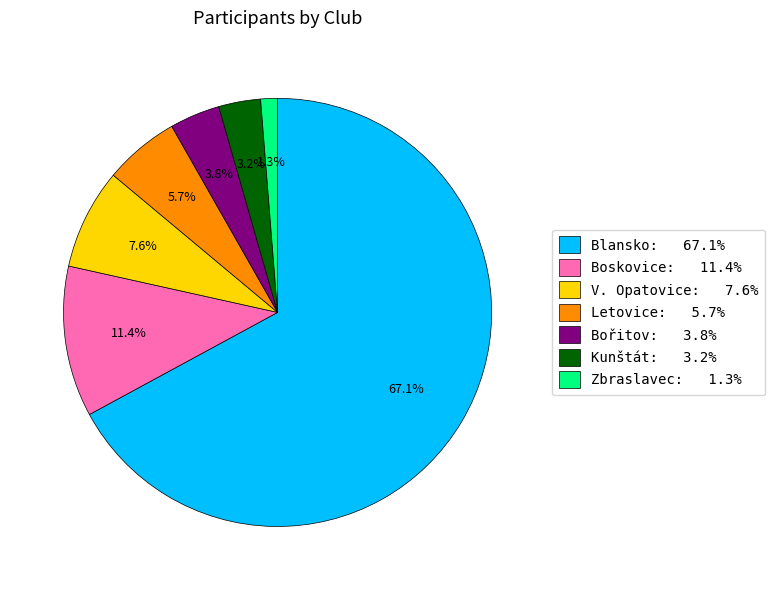

To the nearest percent, what is the difference between the Blansko and Bořitov slice percentages?

63%